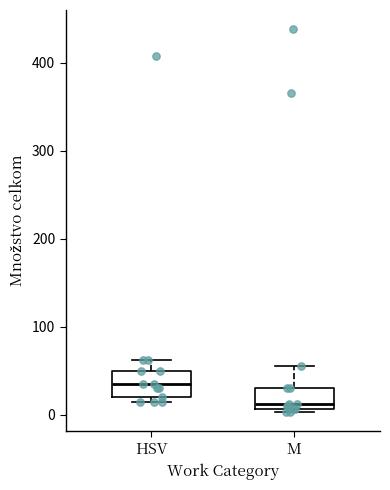

Reading left to right, read every box against the y-axis: the position of its median line, the range the box covers, and the ends of its whiskers. The values are not printed on the chart, so give them approximately, as read against the axis.

HSV: median 40, box 20 to 50, whiskers 10 to 60
M: median 10 (just above the box's lower edge), box 10 to 30, whiskers 0 to 60